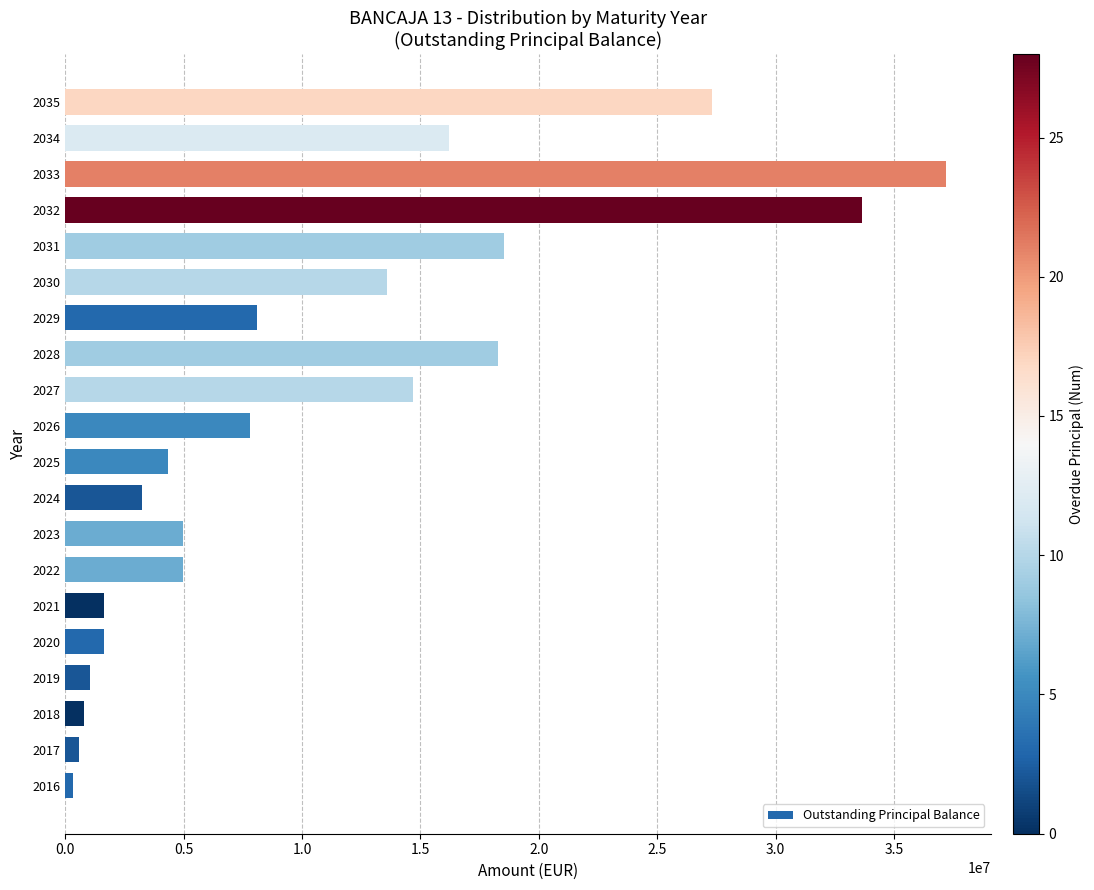

What is the sum of the values at 2020 and 2035?

28919422.1